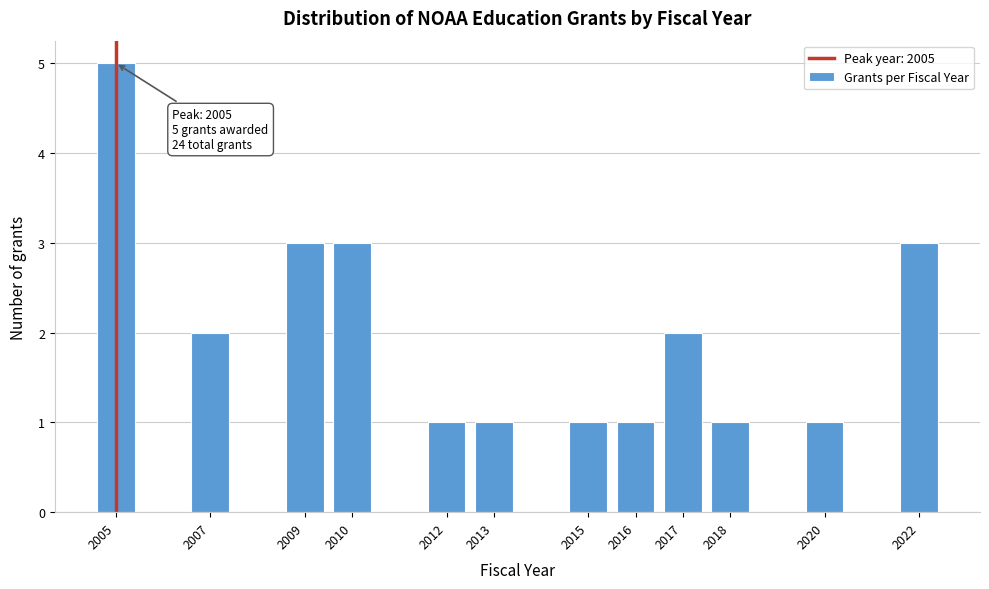

Reading left to right, transcribe all the data shown in this chart.

2005=5	2007=2	2009=3	2010=3	2012=1	2013=1	2015=1	2016=1	2017=2	2018=1	2020=1	2022=3